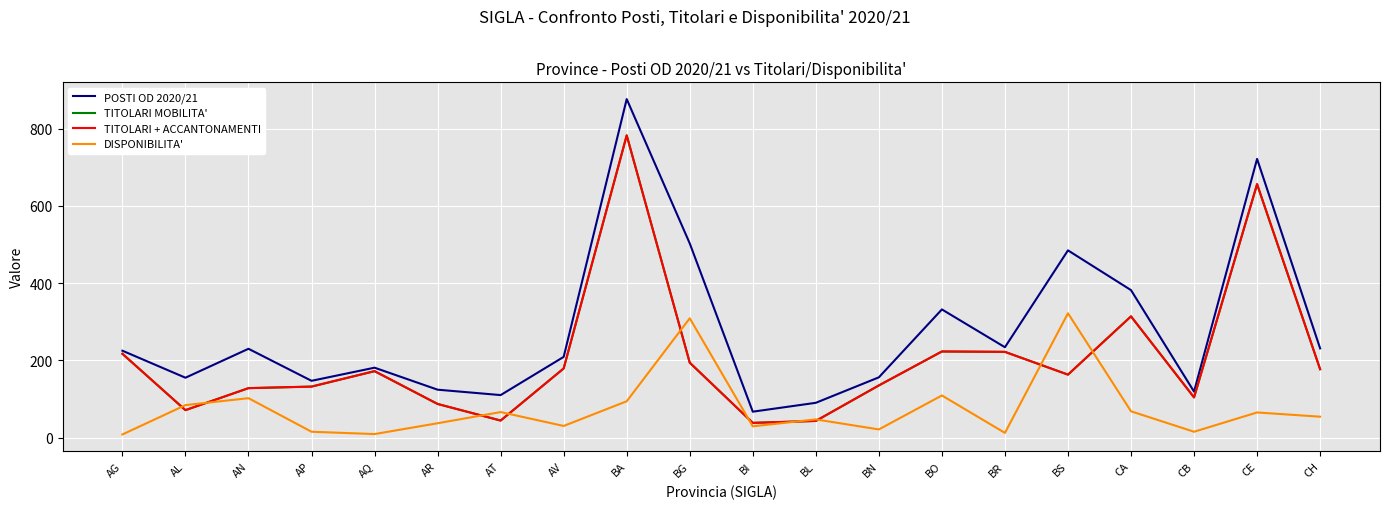

What is the lowest value of the TITOLARI + ACCANTONAMENTI series?

38